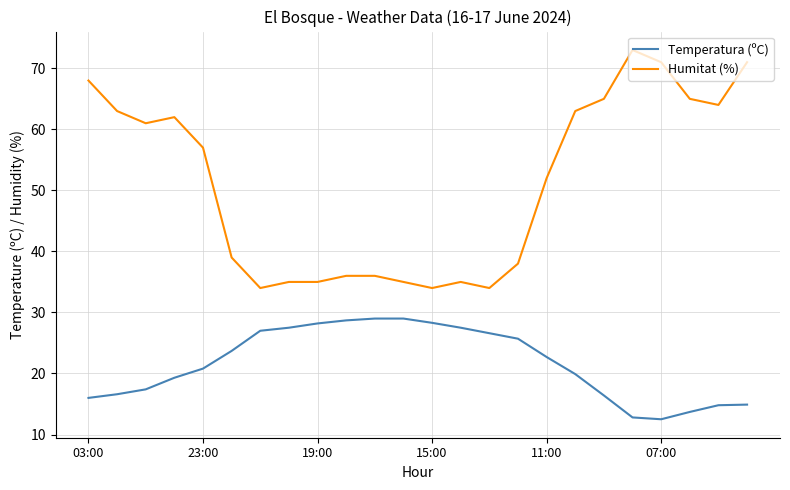

True or false: Humitat (%) and Temperatura (ºC) cross at least once.

False